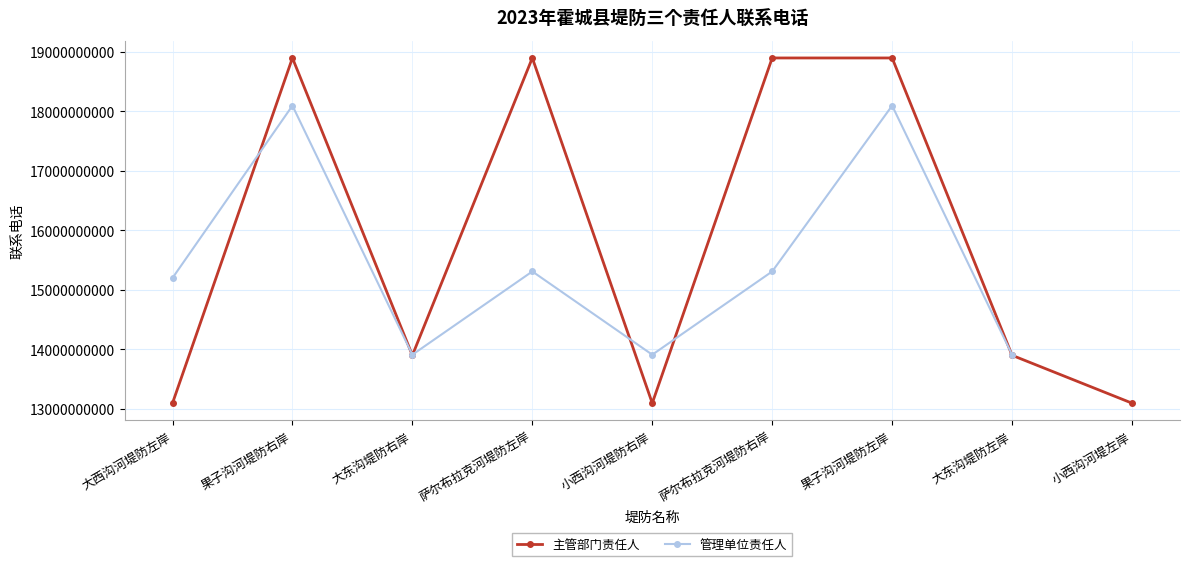

What is the difference between the 主管部门责任人 values at 大西沟河堤防左岸 and 萨尔布拉克河堤防右岸?

5804438345